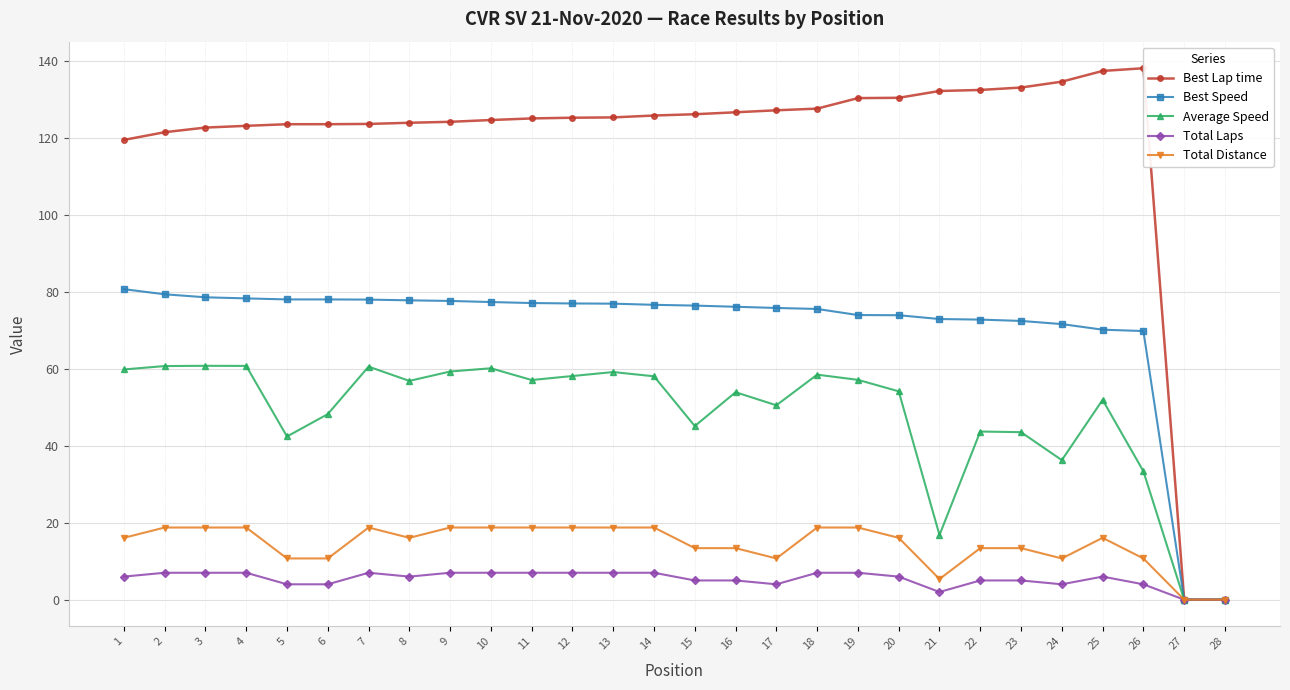

Which series has the largest total across all categories?

Best Lap time